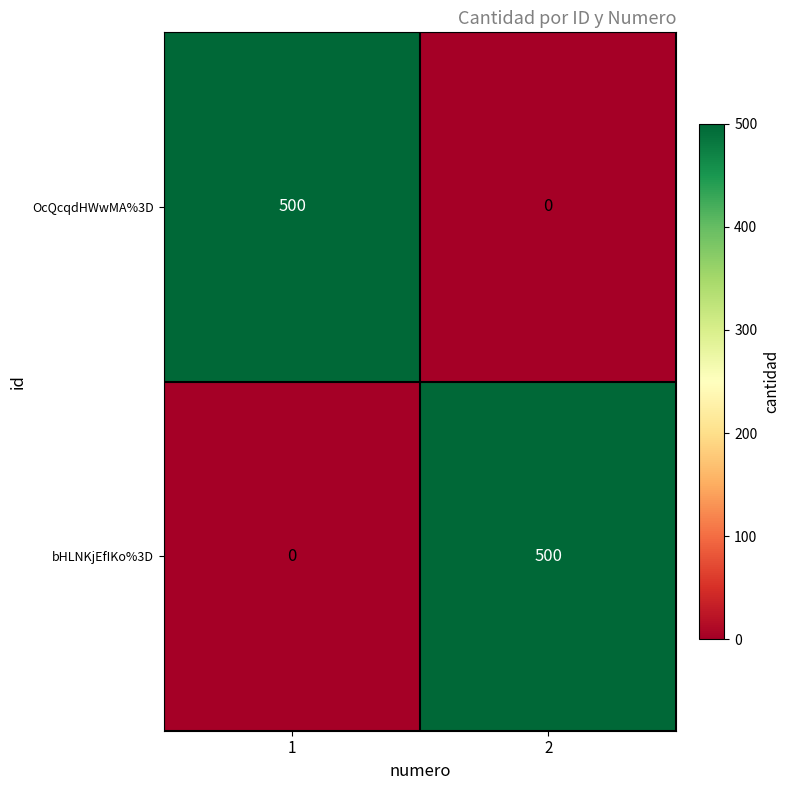

Is the value of bHLNKjEfIKo%3D at 1 greater than the value of OcQcqdHWwMA%3D at 1?

No